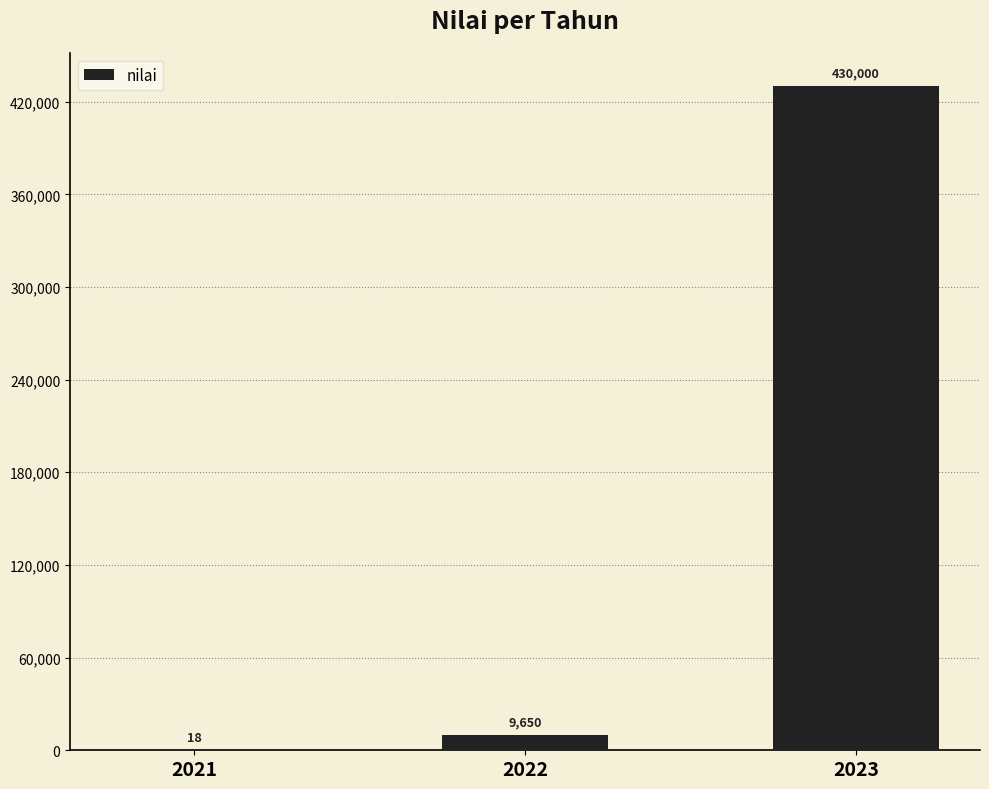

Reading right to left, transcribe all the data shown in this chart.

2023=430000	2022=9650	2021=18